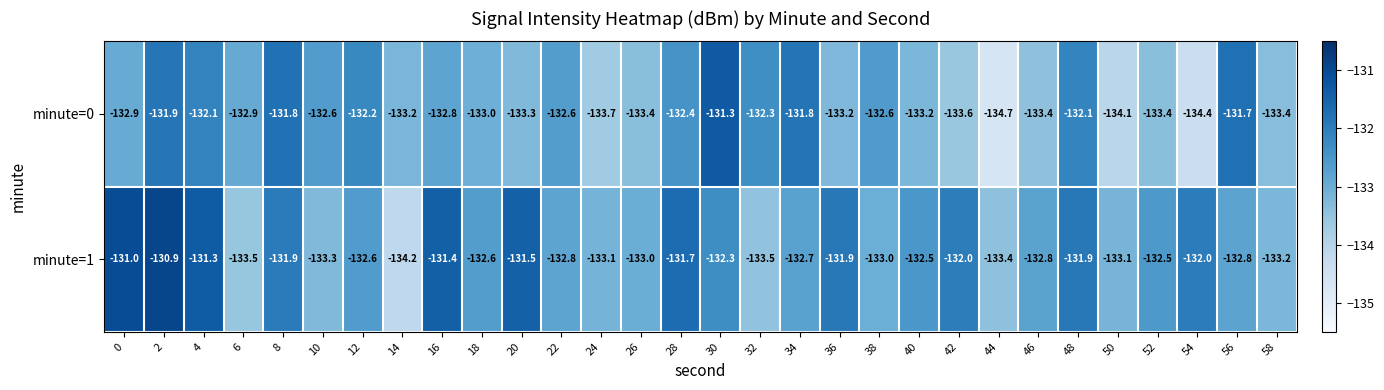

What value does the minute=1 series have at 50?

-133.1